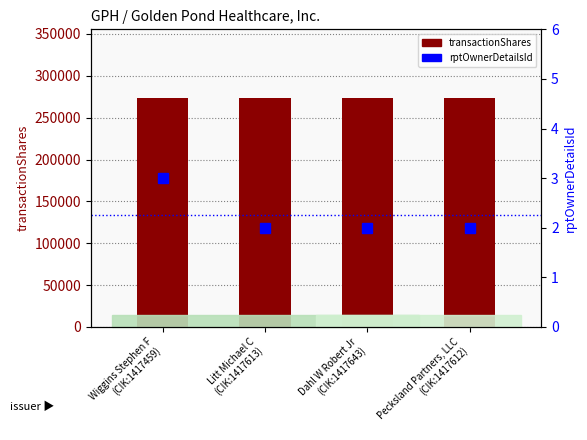

What is the difference between the maximum and minimum values in the rptOwnerDetailsId series?

1